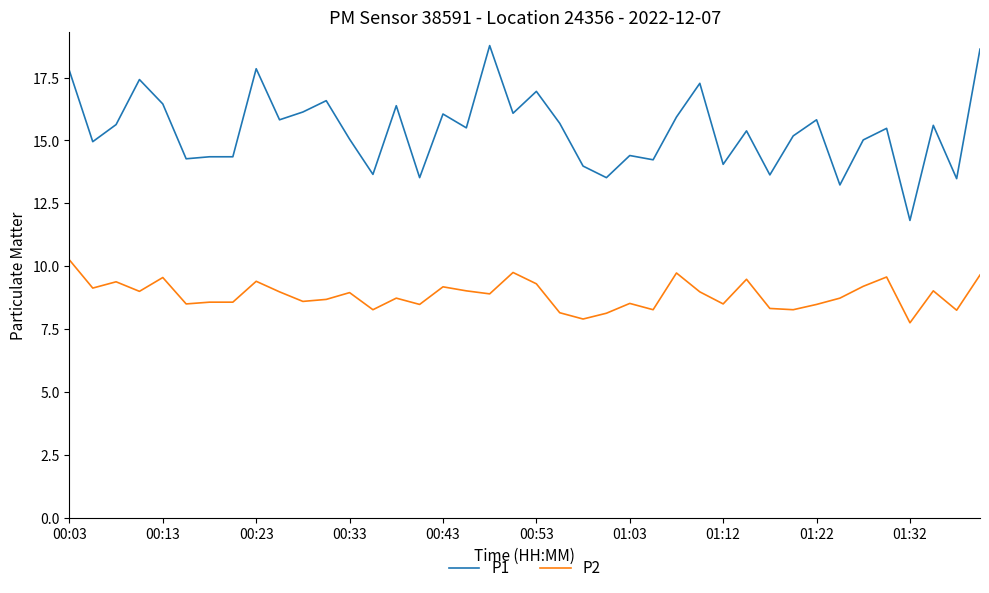

List the series in order of their overall mean, lowest first.

P2, P1